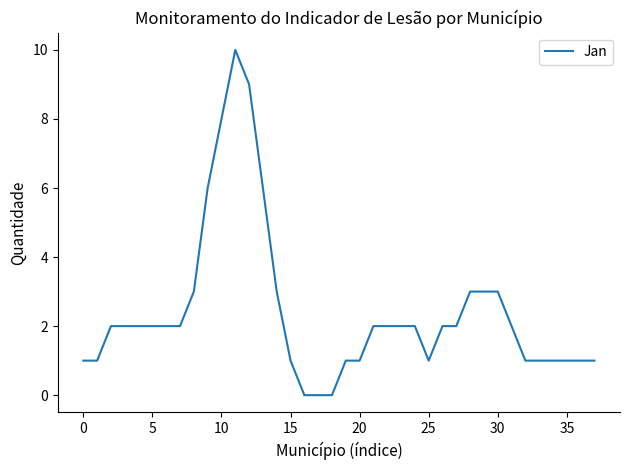

Is this an area chart (filled region under the line)?

No